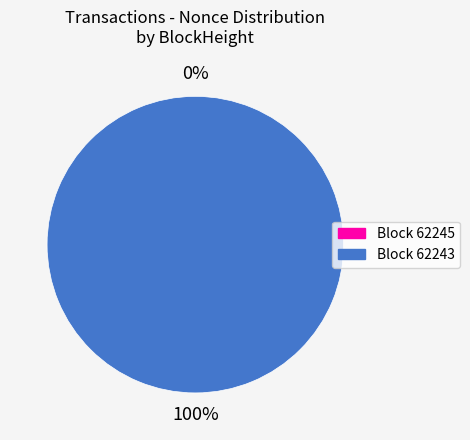

To the nearest percent, what is the difference between the largest and smallest slice percentages?

100%